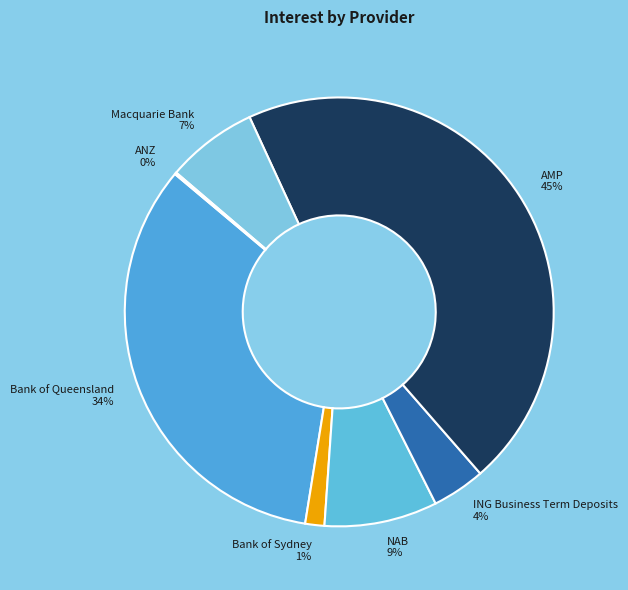

To the nearest percent, what is the average slice percentage?

14%